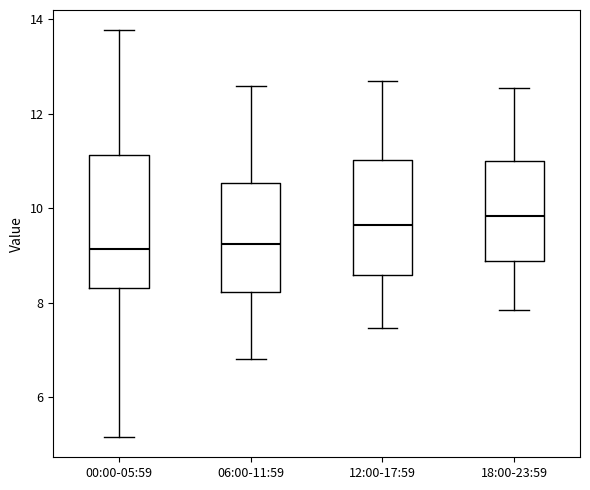

Reading left to right, read every box against the y-axis: the position of its median line, the range the box covers, and the ends of its whiskers. The values are not printed on the chart, so give them approximately, as read against the axis.

00:00-05:59: median 9.2, box 8.4 to 11.2, whiskers 5.2 to 13.8
06:00-11:59: median 9.2, box 8.2 to 10.6, whiskers 6.8 to 12.6
12:00-17:59: median 9.6, box 8.6 to 11.0, whiskers 7.4 to 12.8
18:00-23:59: median 9.8, box 8.8 to 11.0, whiskers 7.8 to 12.6